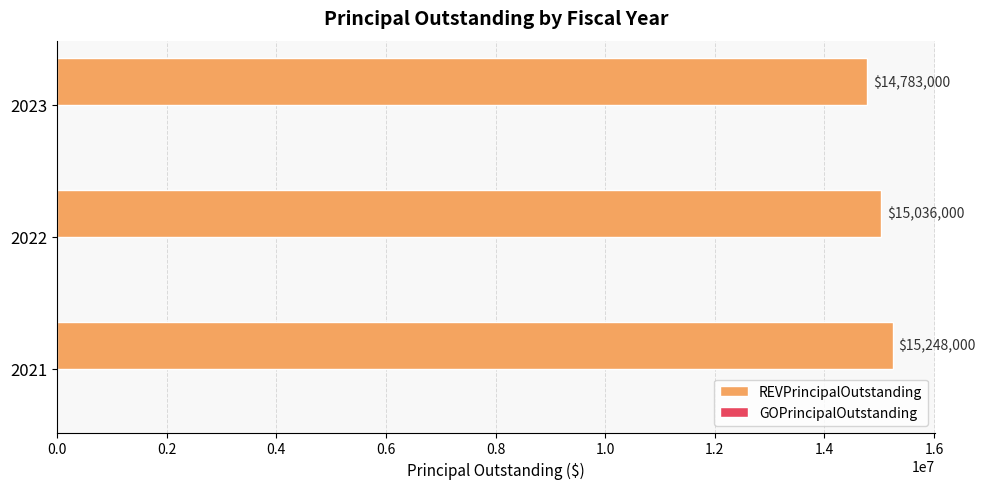

What is the sum of the values at 2022 and 2021?

30284000